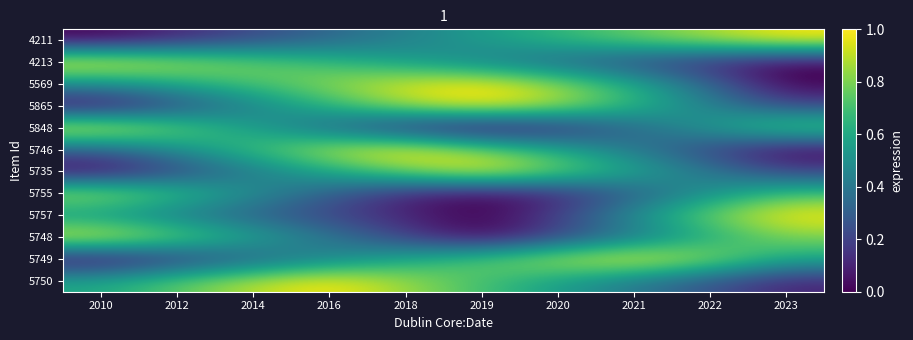

Which has a higher value, 2012 or 2018?

2018